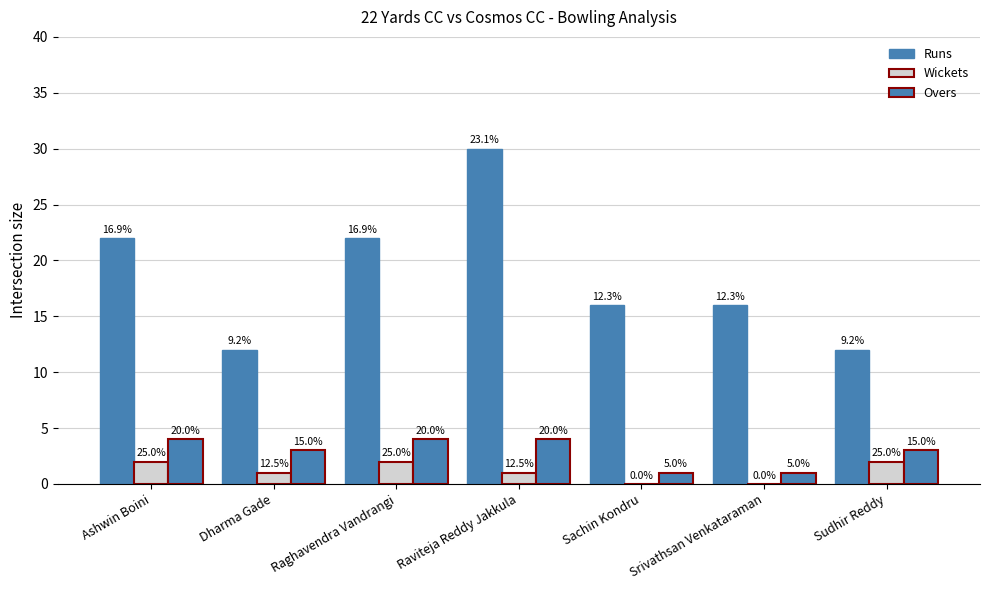

Is the value of Overs at Sudhir Reddy greater than the value of Runs at Sachin Kondru?

No